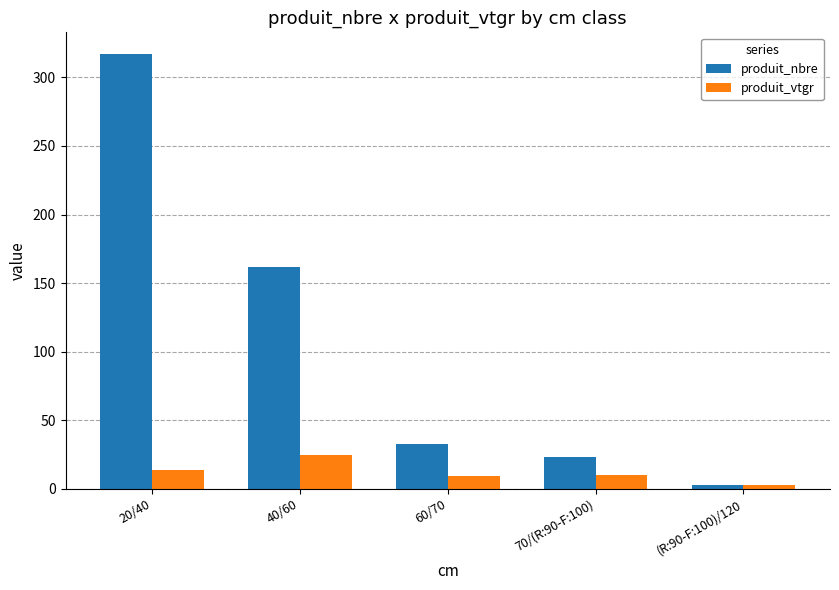

Between 60/70 and 70/(R:90-F:100), which series saw the biggest shift?

produit_nbre